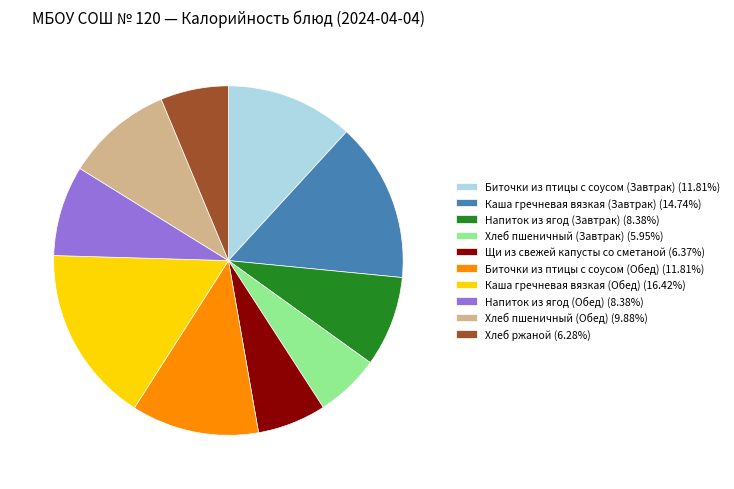

Is the sum of Хлеб пшеничный (Завтрак) and Каша гречневая вязкая (Завтрак) greater than half?

No